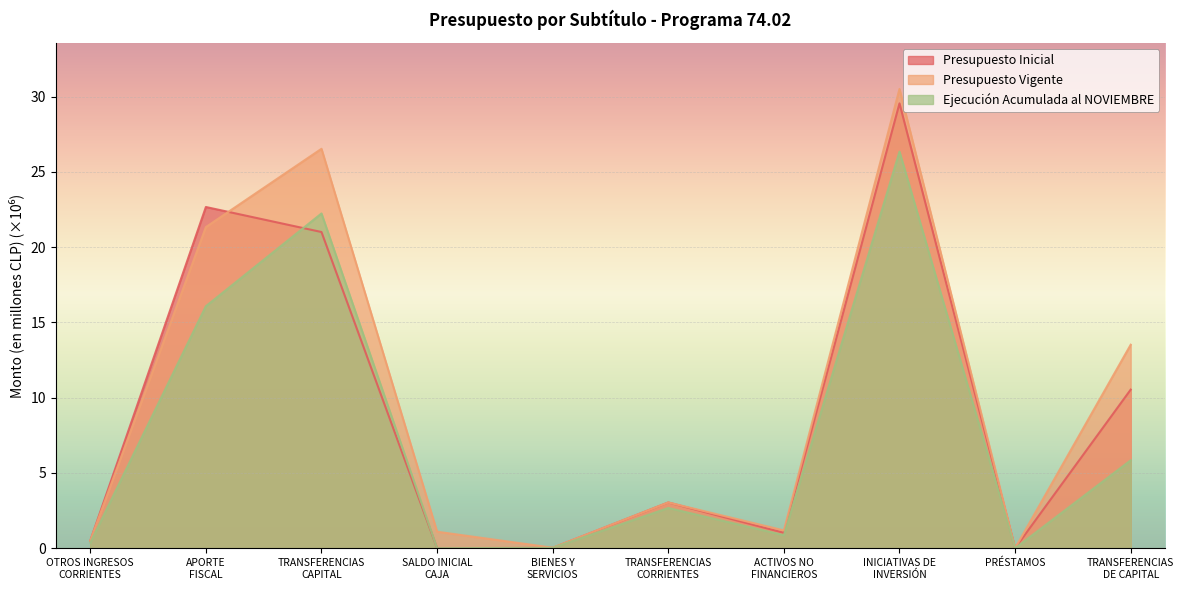

In Ejecución Acumulada al NOVIEMBRE, how many points are lower than both neighbors (excluding endpoints)?

3